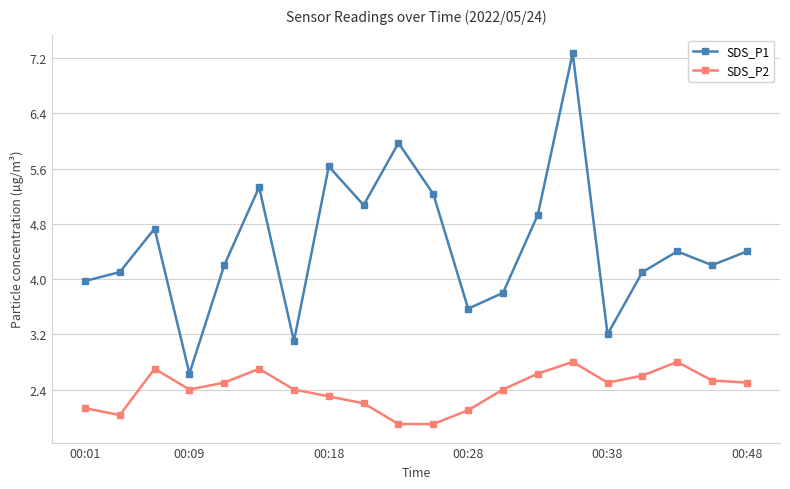

Which series has the largest range (max minus min)?

SDS_P1